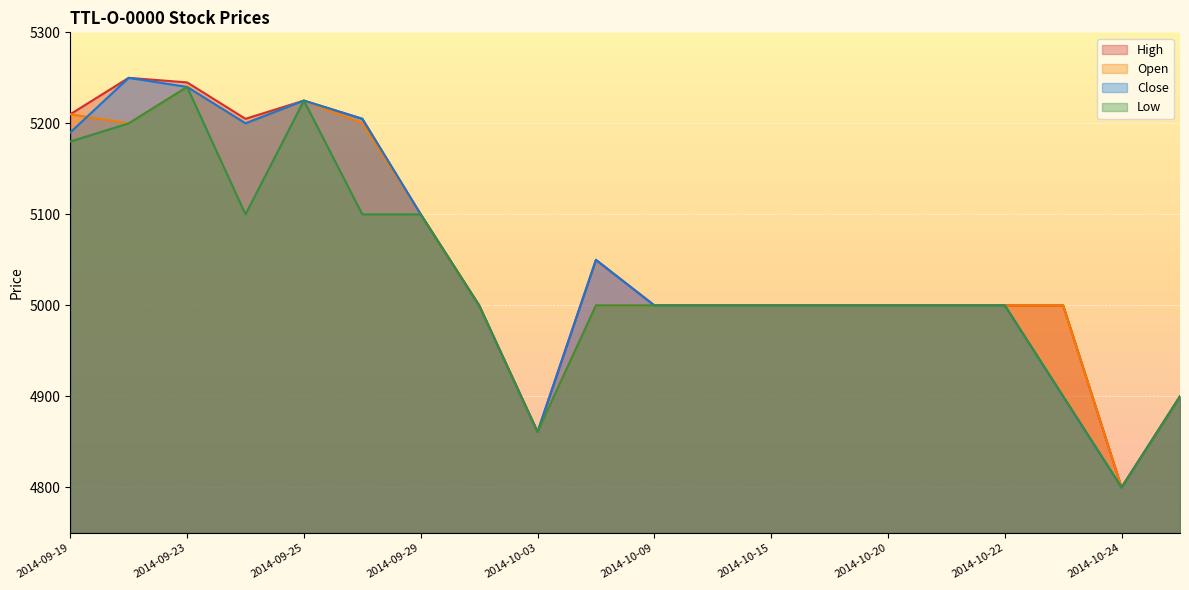

How many series are shown in this chart?

4